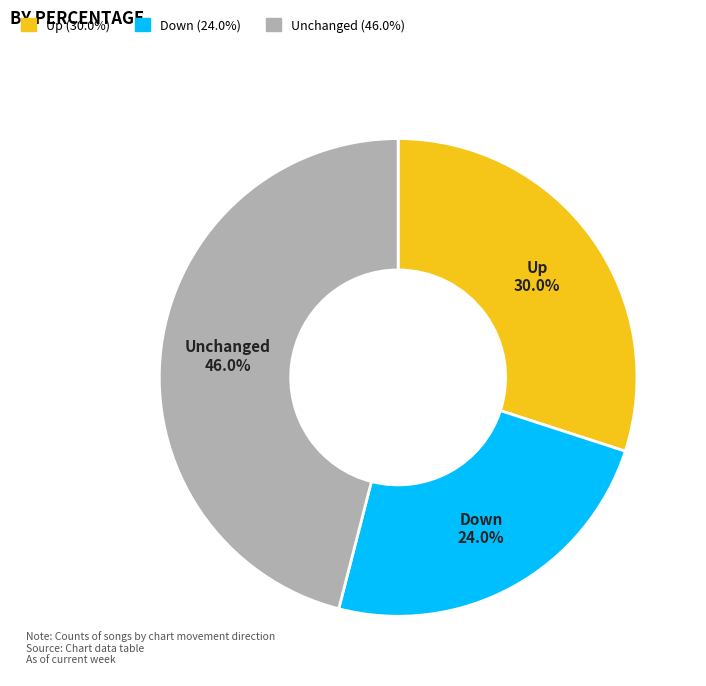

Which has a higher value, Down (24.0%) or Up (30.0%)?

Up (30.0%)